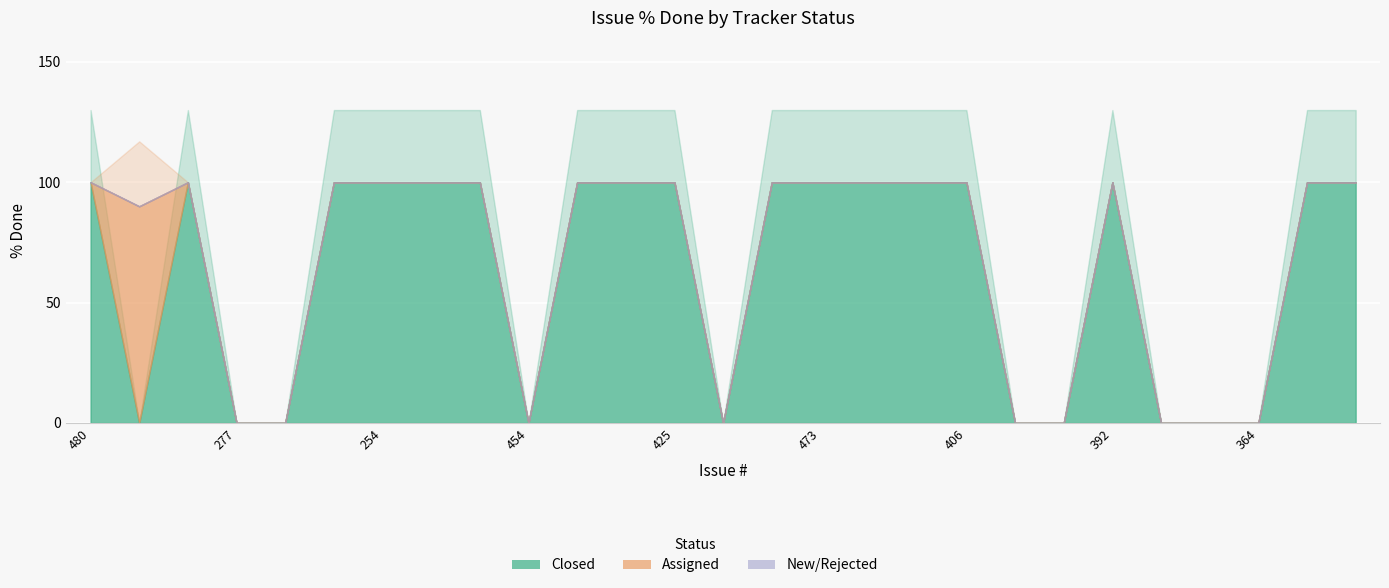

How many series are shown in this chart?

3